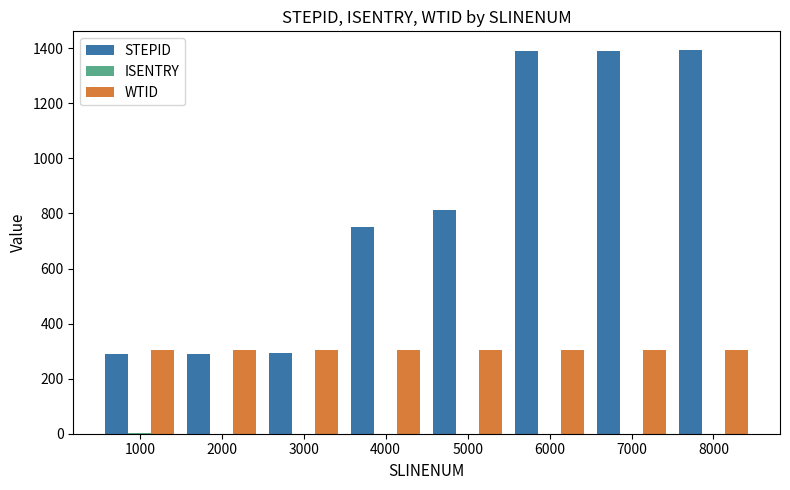

What is the total value across all series at 5000?

1114